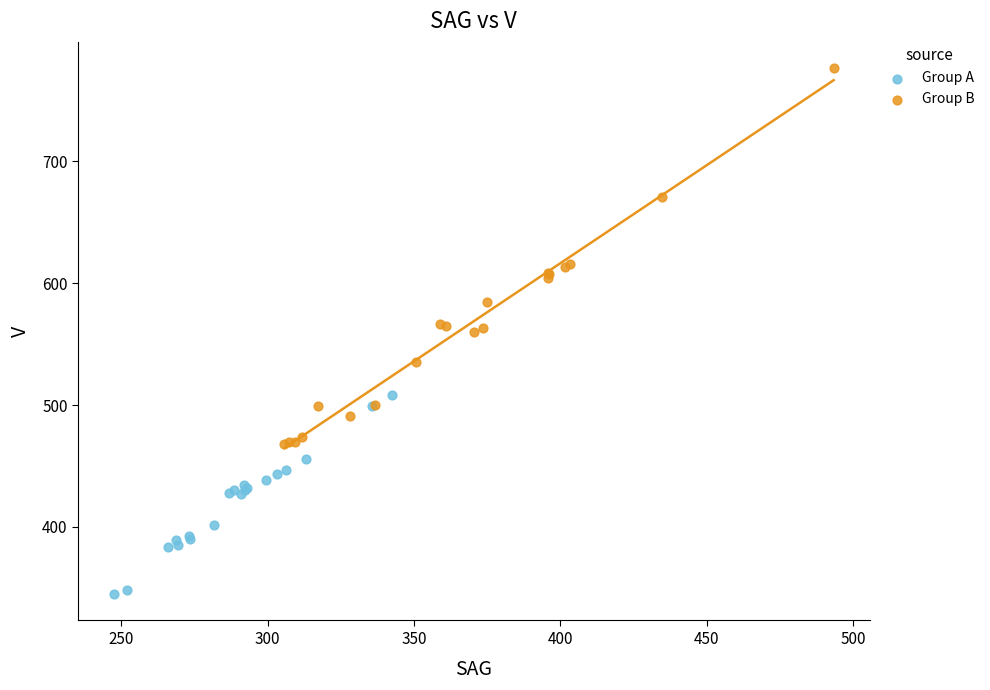

Which series reaches the maximum Y coordinate?

Group B